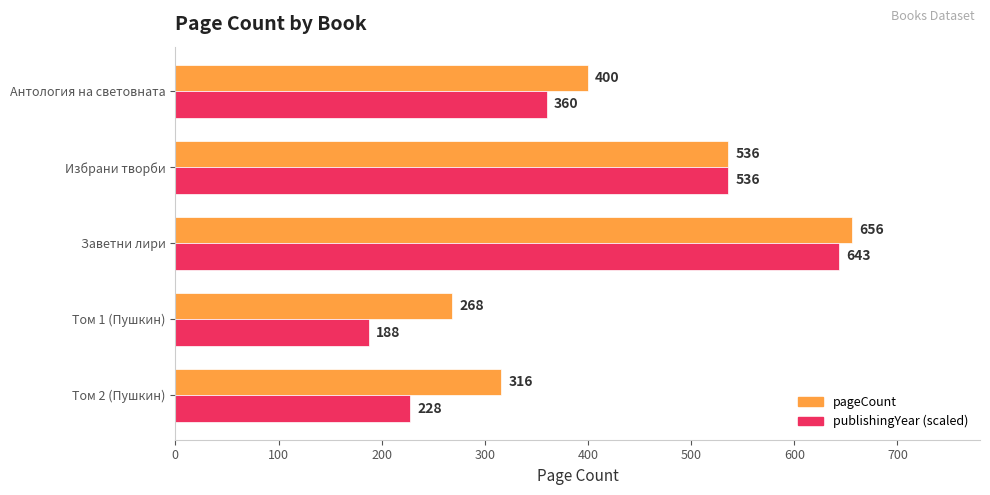

What is the sum of the pageCount values at Заветни лири and Том 1 (Пушкин)?

924.0